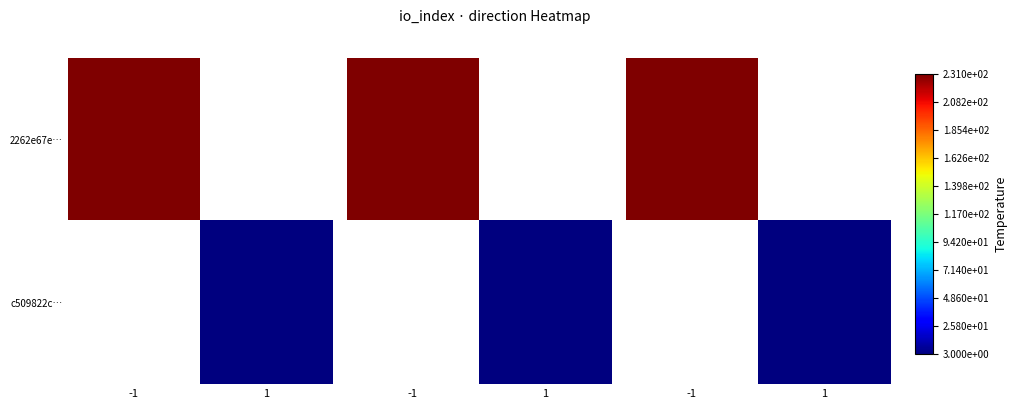

What is the greatest value displayed?

231.0